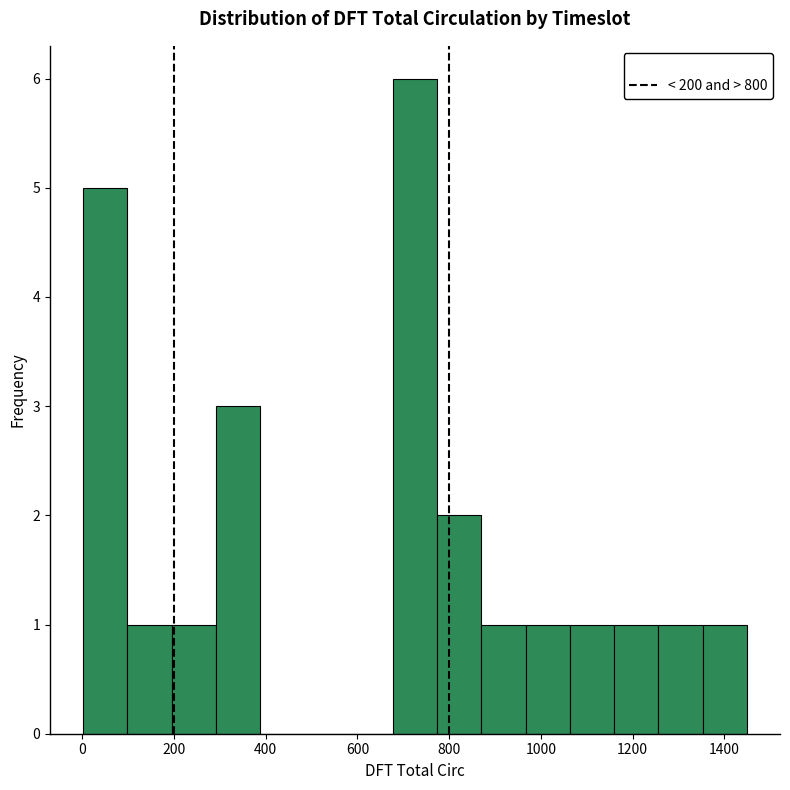

Reading left to right, list every bar in this chart as the range it spans on the x-axis followed by its height. Neither the bar edges nor the heights are printed on the chart, so give them approximately, as read against the axes.

0 to 100: 5
100 to 200: 1
200 to 300: 1
300 to 380: 3
380 to 480: 0
480 to 580: 0
580 to 680: 0
680 to 780: 6
780 to 880: 2
880 to 960: 1
960 to 1060: 1
1060 to 1160: 1
1160 to 1260: 1
1260 to 1360: 1
1360 to 1440: 1